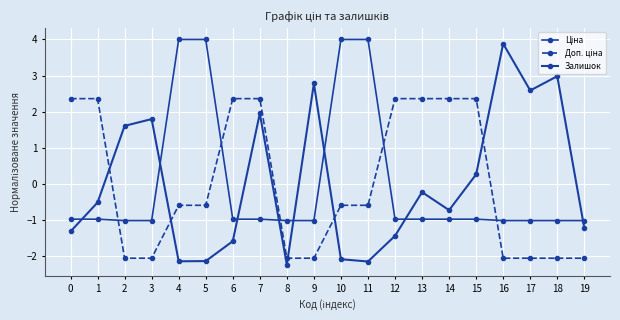

Count the number of categories in the chart.

20